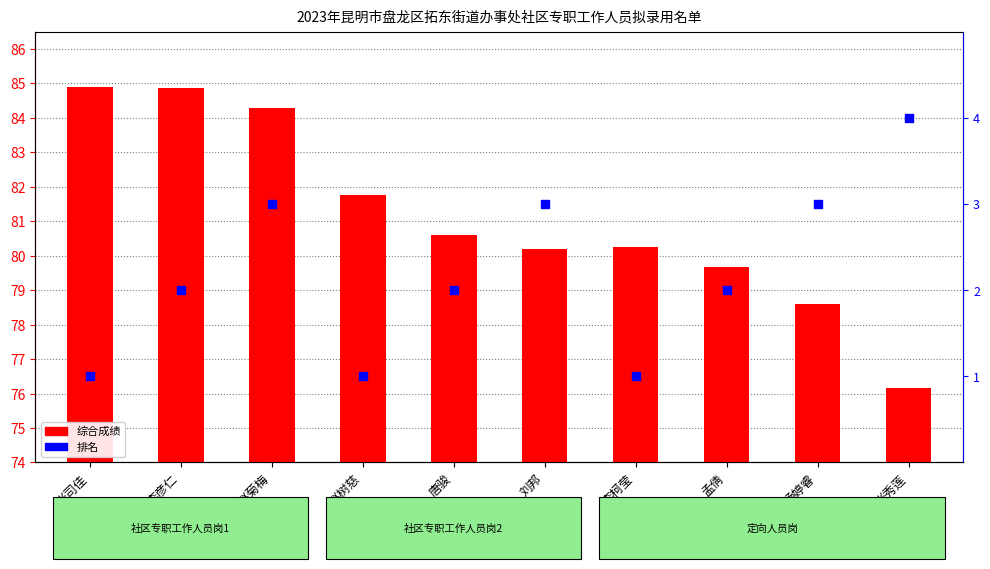

At how many categories does at least one series exceed 2?

10